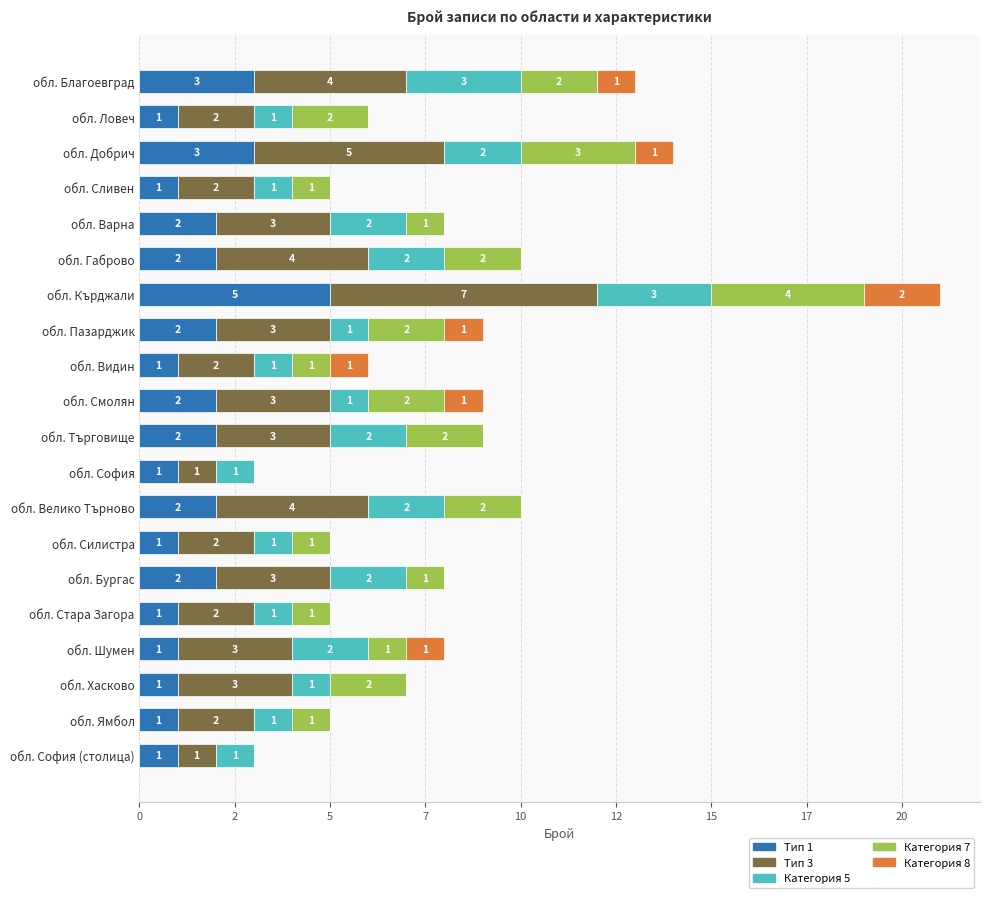

What are all the series names shown in the legend?

Тип 1, Тип 3, Категория 5, Категория 7, Категория 8